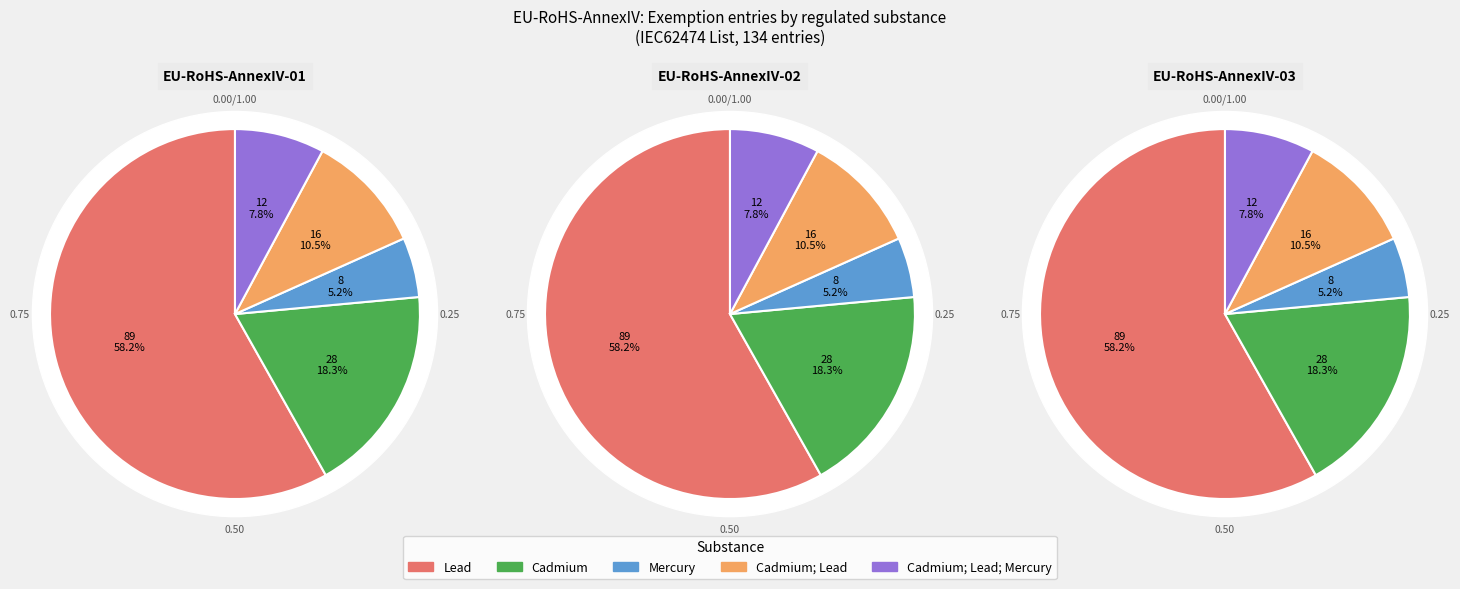

Which slice represents more than half of the pie?

Lead